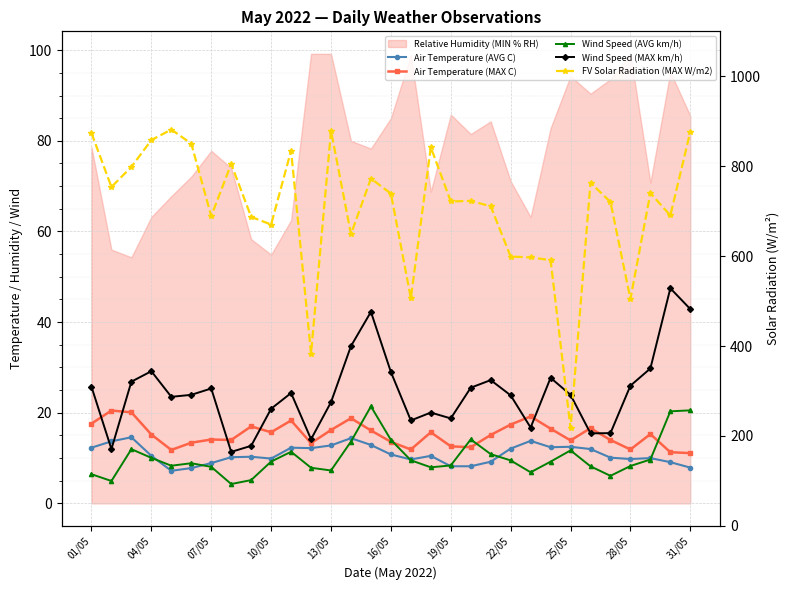

Between 11 and 26, which series saw the biggest shift?

FV Solar Radiation (MAX W/m2)